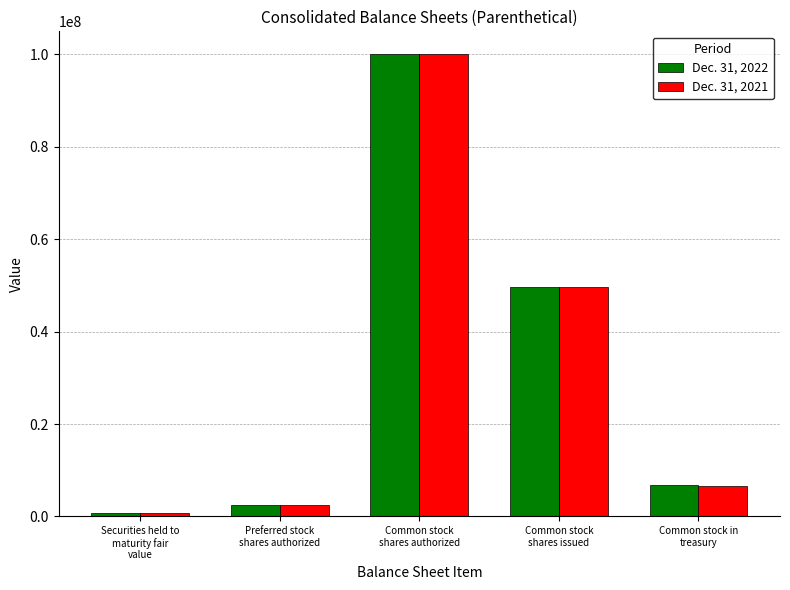

What is the maximum value for Dec. 31, 2021?

100000000